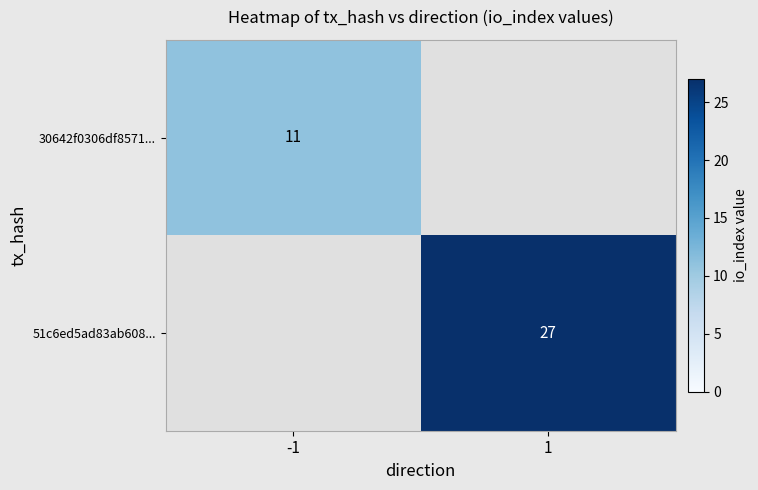

The 51c6ed5ad83ab608... series shows 12 at 1. True or false?

False